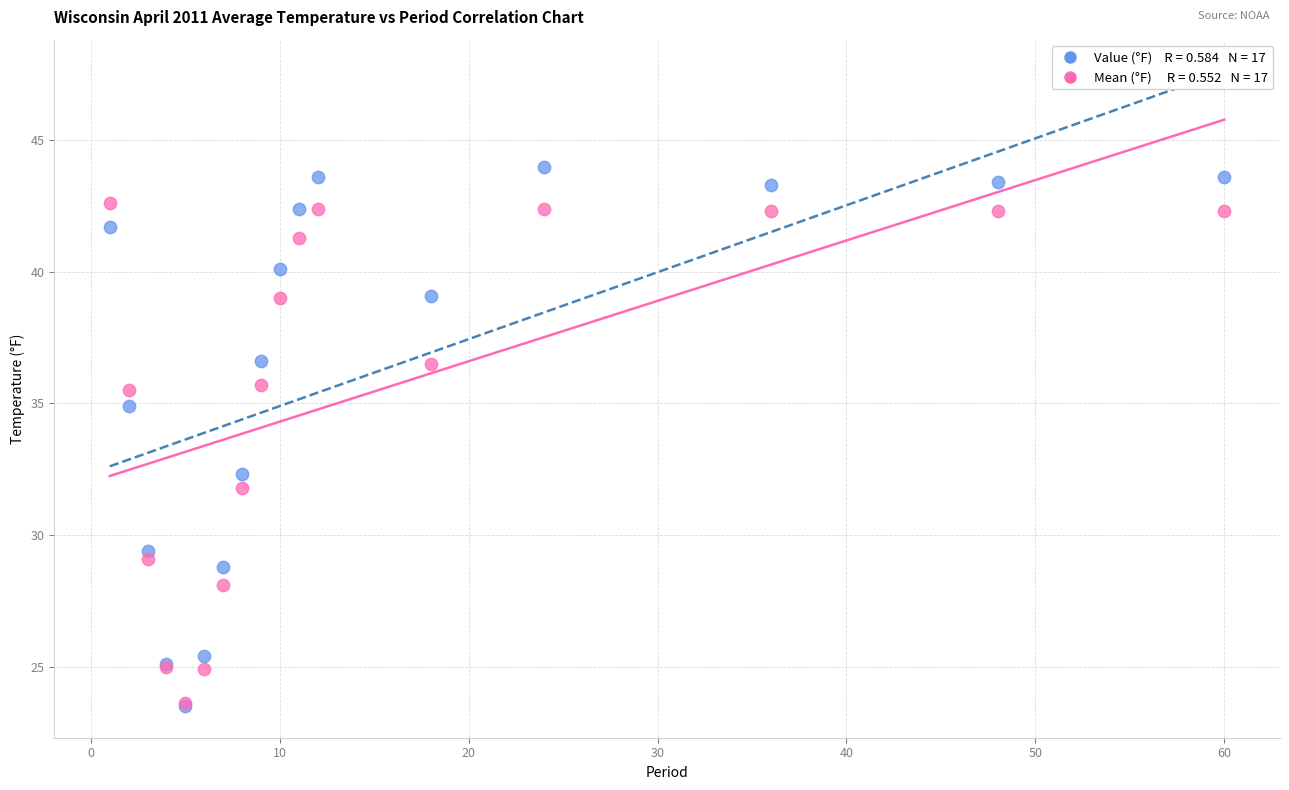

Across all series, what Y value is closest to 33?

32.3